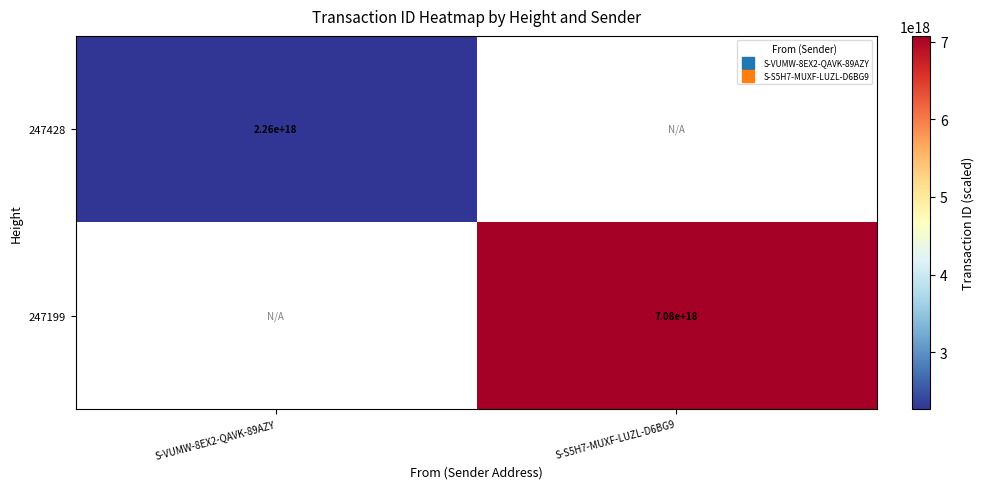

Is it true that 247199 equals 12607044658657355776.0 at S-S5H7-MUXF-LUZL-D6BG9?

False